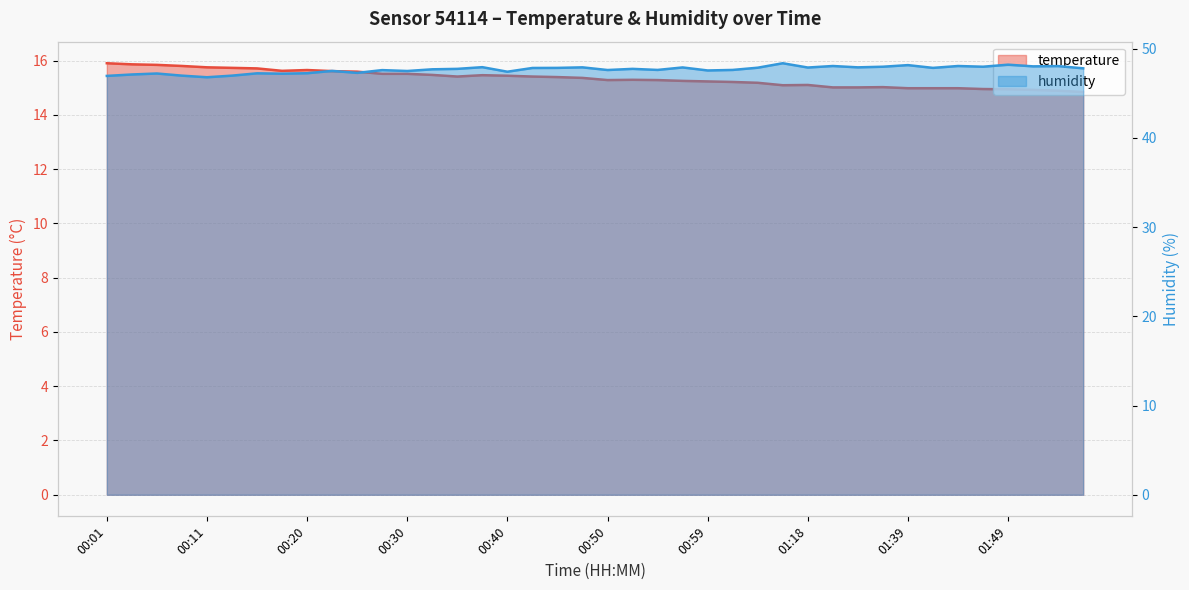

The temperature series shows 15.3 at 00:54. True or false?

True